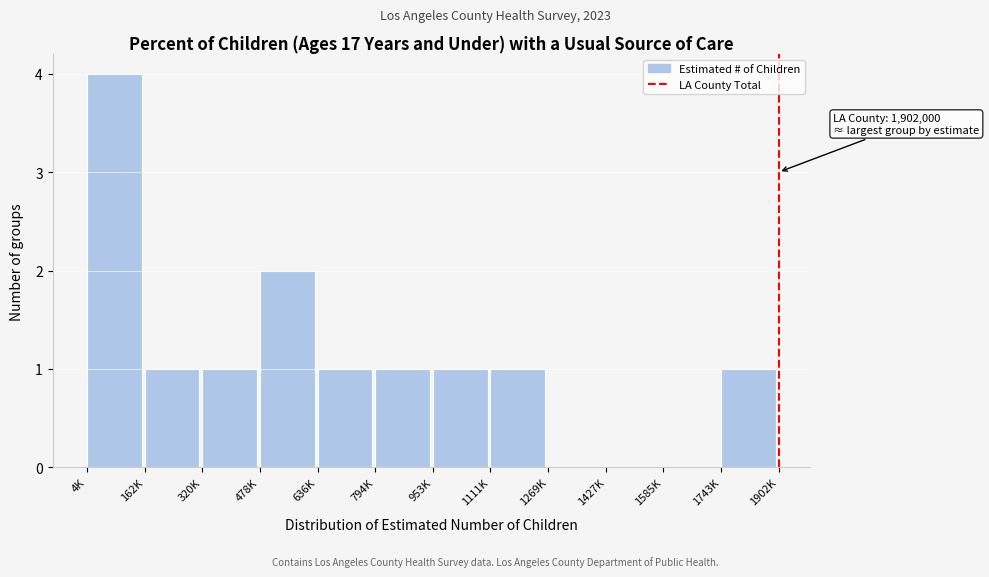

Reading left to right, extract all data points from this chart.

4K=4	162K=1	320K=1	478K=2	636K=1	794K=1	953K=1	1111K=1	1269K=0	1427K=0	1585K=0	1743K=1